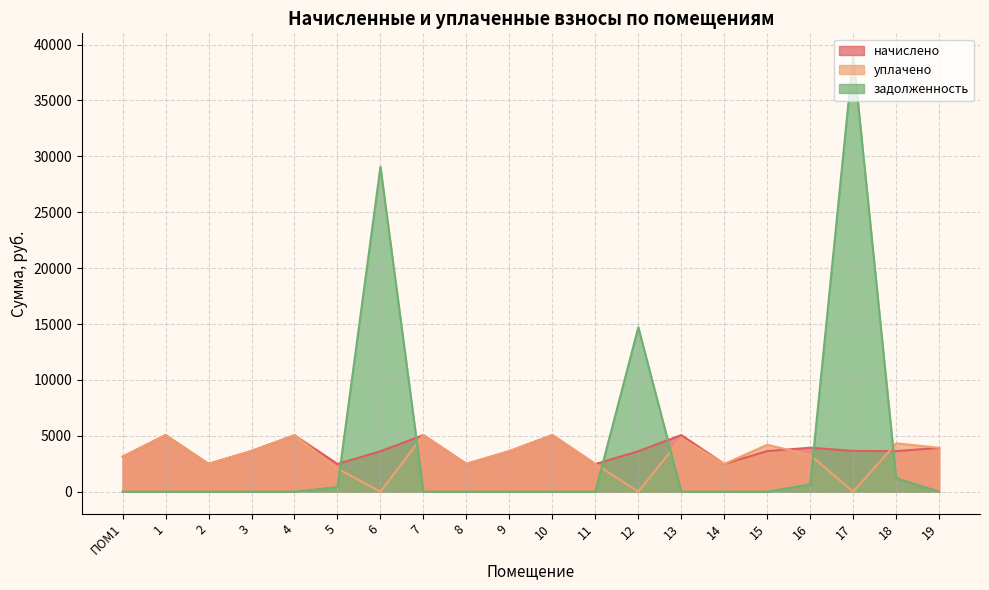

Which has a higher value, 3 or ПОМ1?

3